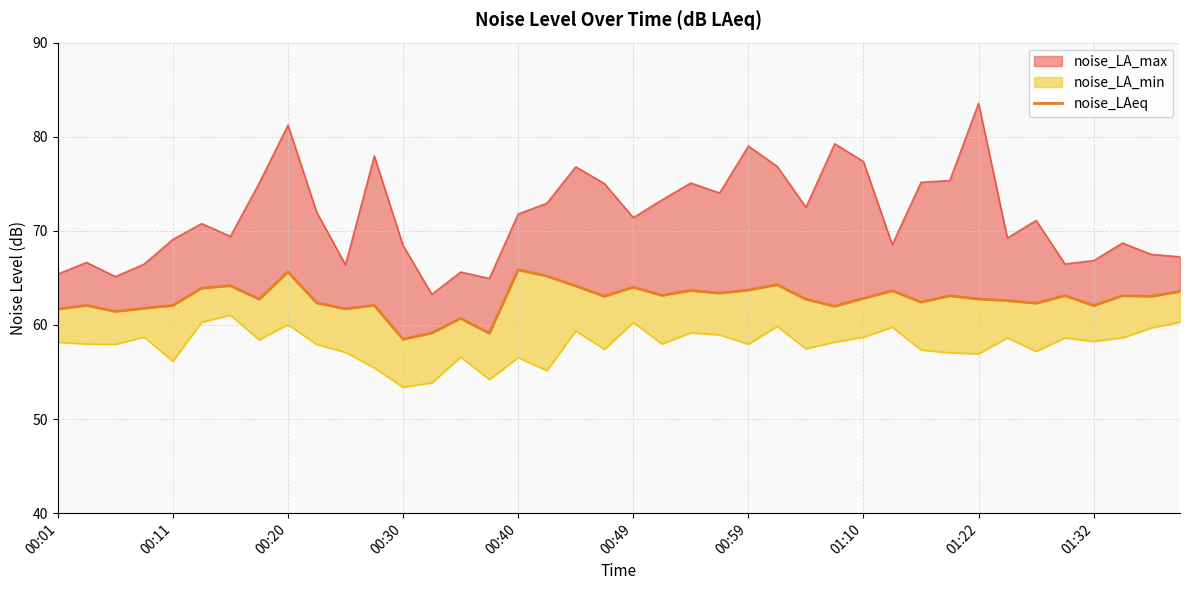

What is the average value?

62.7